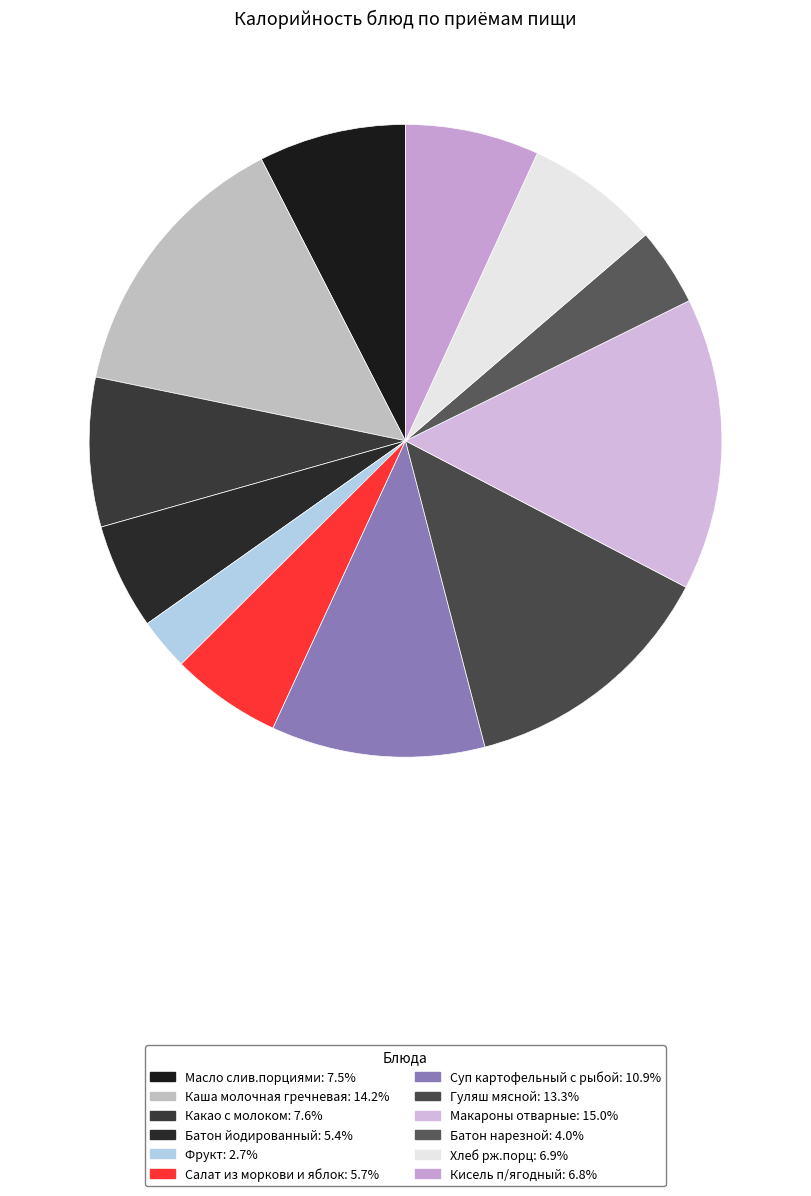

To the nearest percent, what is the difference between the largest and smallest slice percentages?

12%